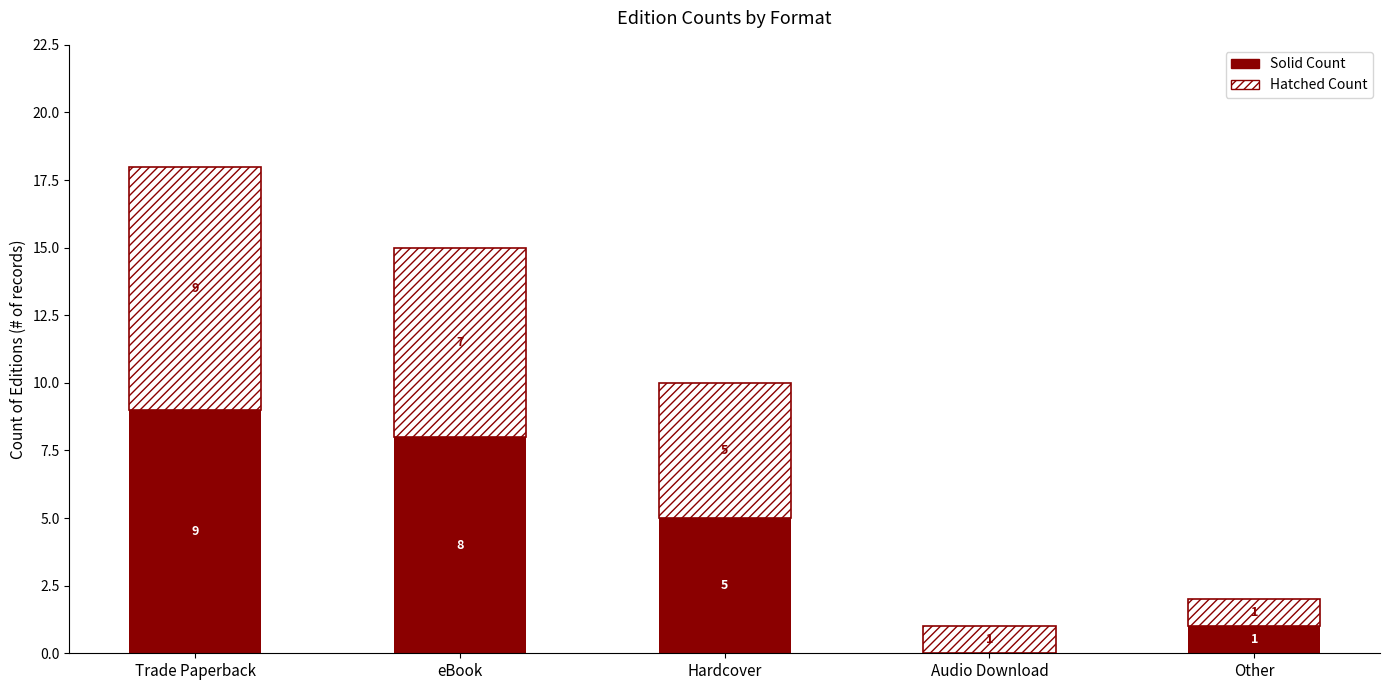

At which category is the sum across all series the highest?

Trade Paperback